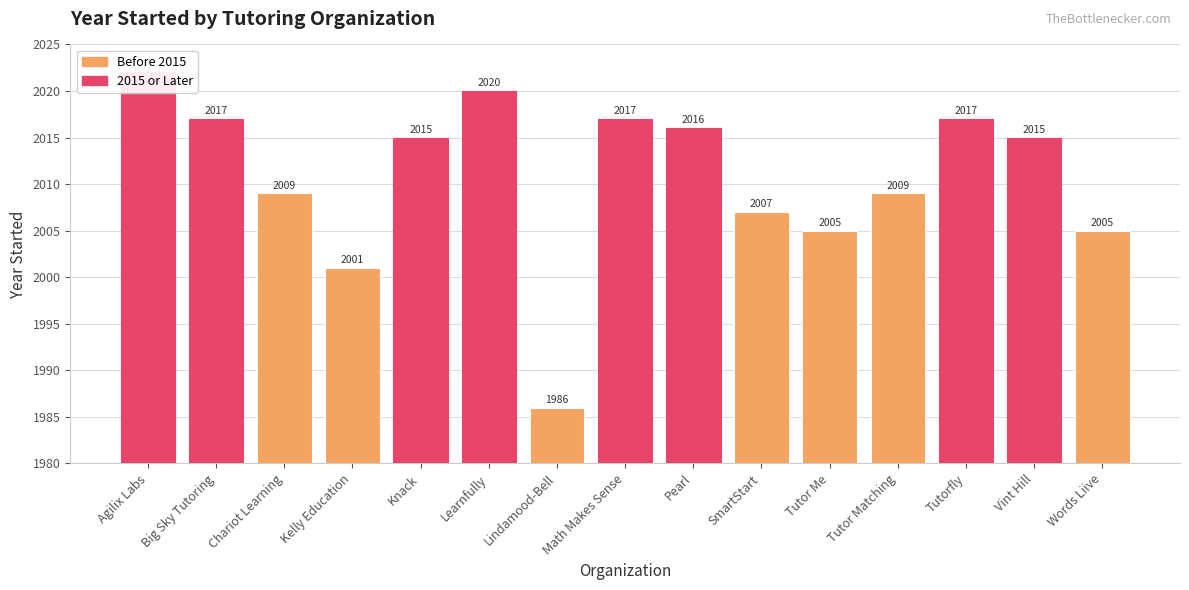

What is the label of the 3rd bar from the left?

Chariot Learning